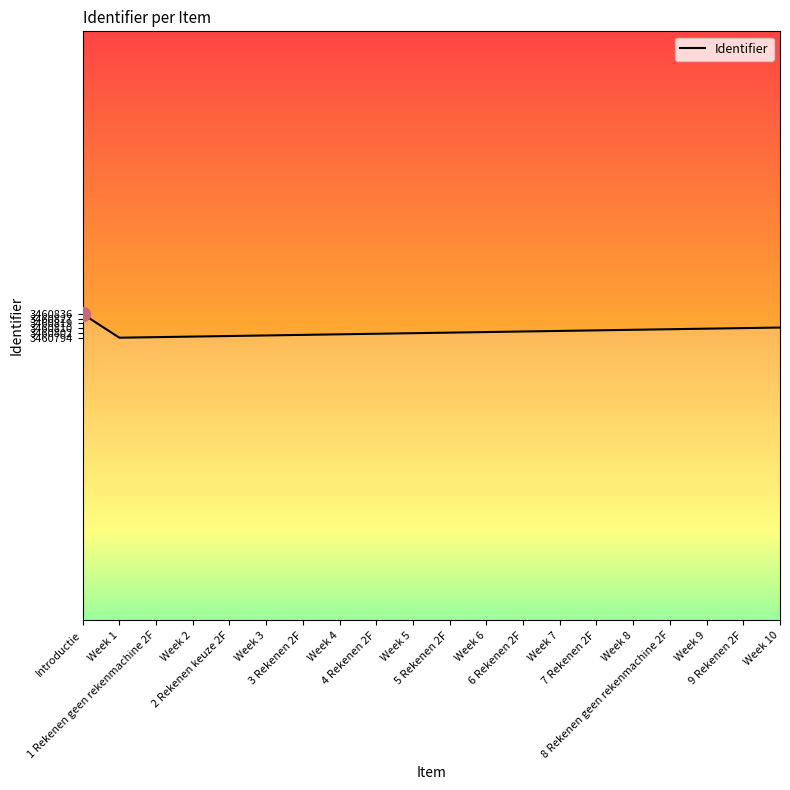

What is the minimum value shown in the chart?

3460794